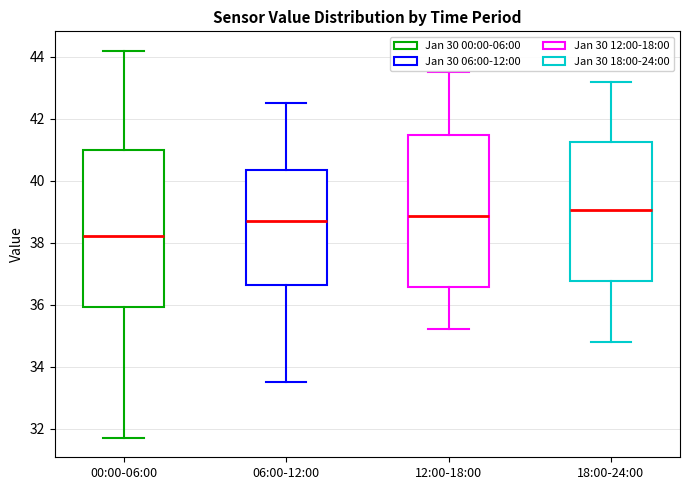

Reading left to right, read every box against the y-axis: the position of its median line, the range the box covers, and the ends of its whiskers. The values are not printed on the chart, so give them approximately, as read against the axis.

00:00-06:00: median 38.2, box 36.0 to 41.0, whiskers 31.8 to 44.2
06:00-12:00: median 38.8, box 36.6 to 40.4, whiskers 33.6 to 42.6
12:00-18:00: median 38.8, box 36.6 to 41.4, whiskers 35.2 to 43.6
18:00-24:00: median 39.0, box 36.8 to 41.2, whiskers 34.8 to 43.2